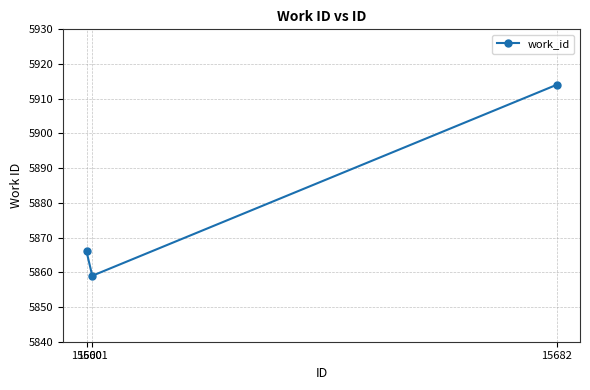

List the labels in order of value, largest first.

15682, 15600, 15601